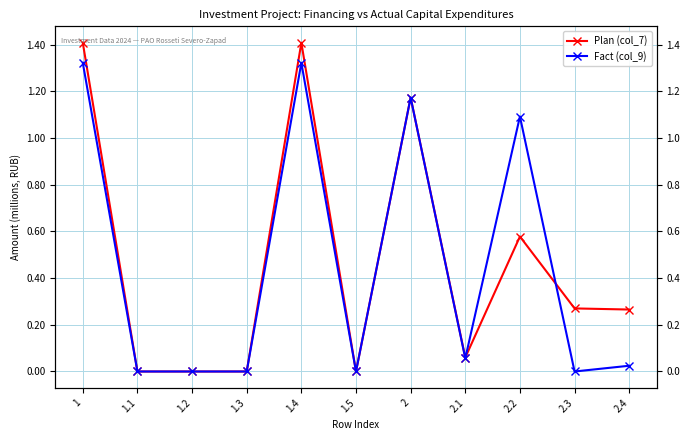

Which label corresponds to the smallest value in the chart?

1.1